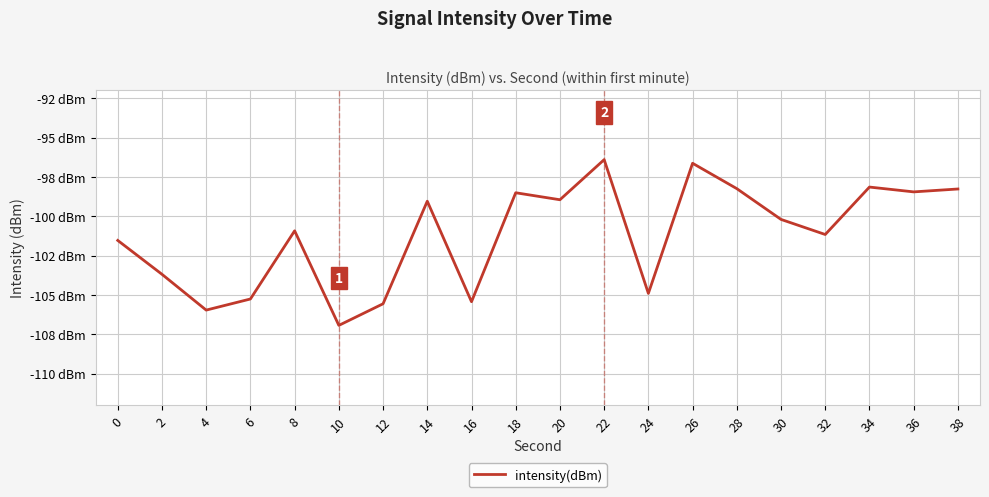

Is this an area chart (filled region under the line)?

No